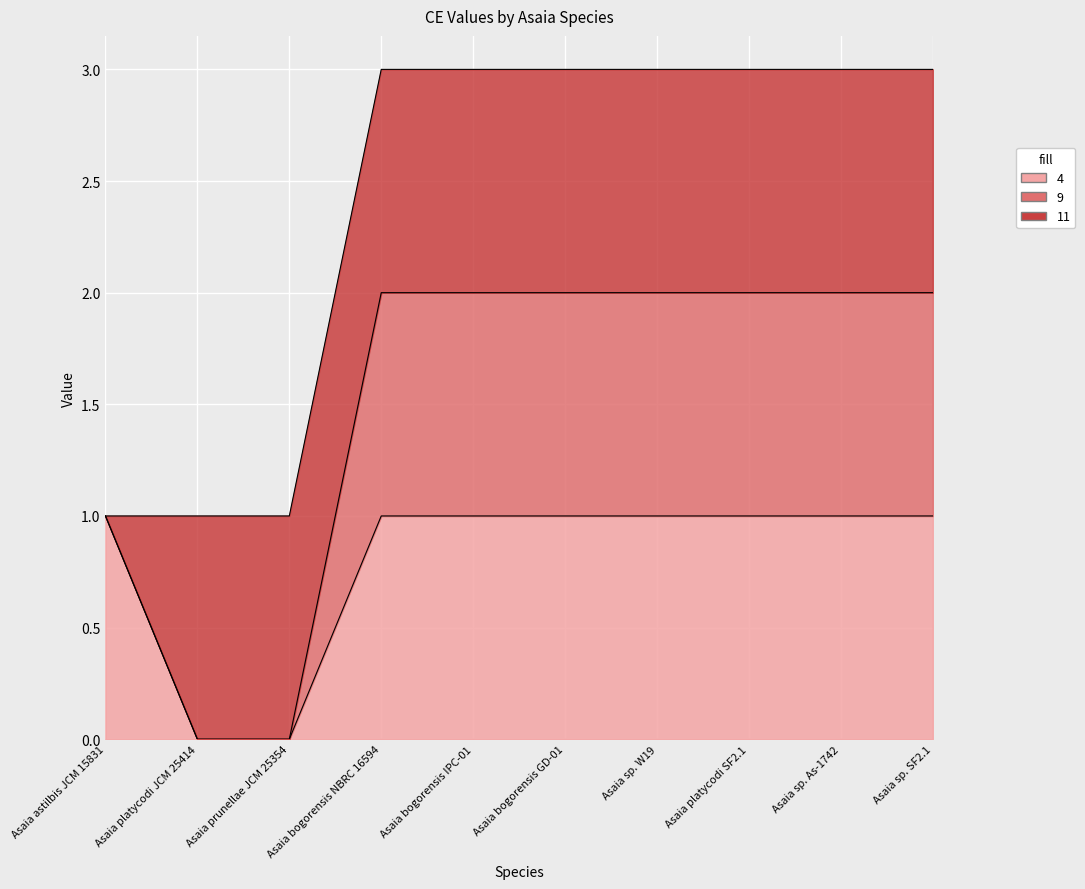

What is the difference between the highest and lowest values at Asaia bogorensis GD-01?

2